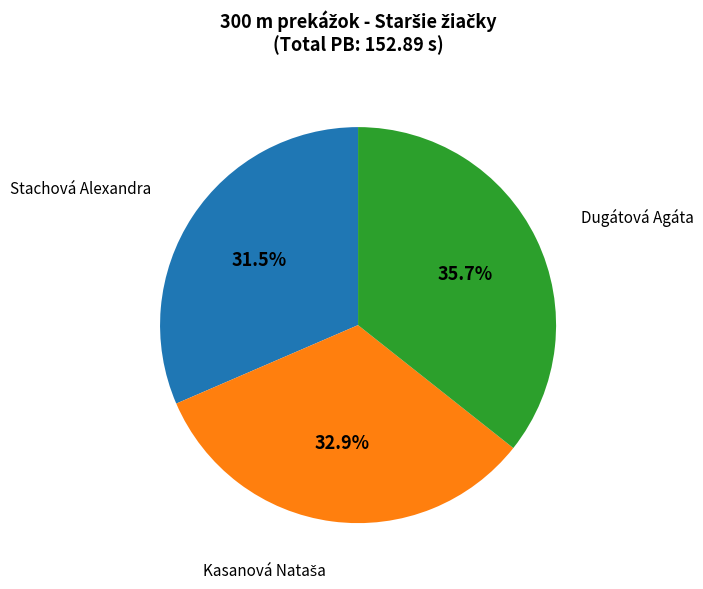

Does Dugátová Agáta account for over 50% of the chart?

No